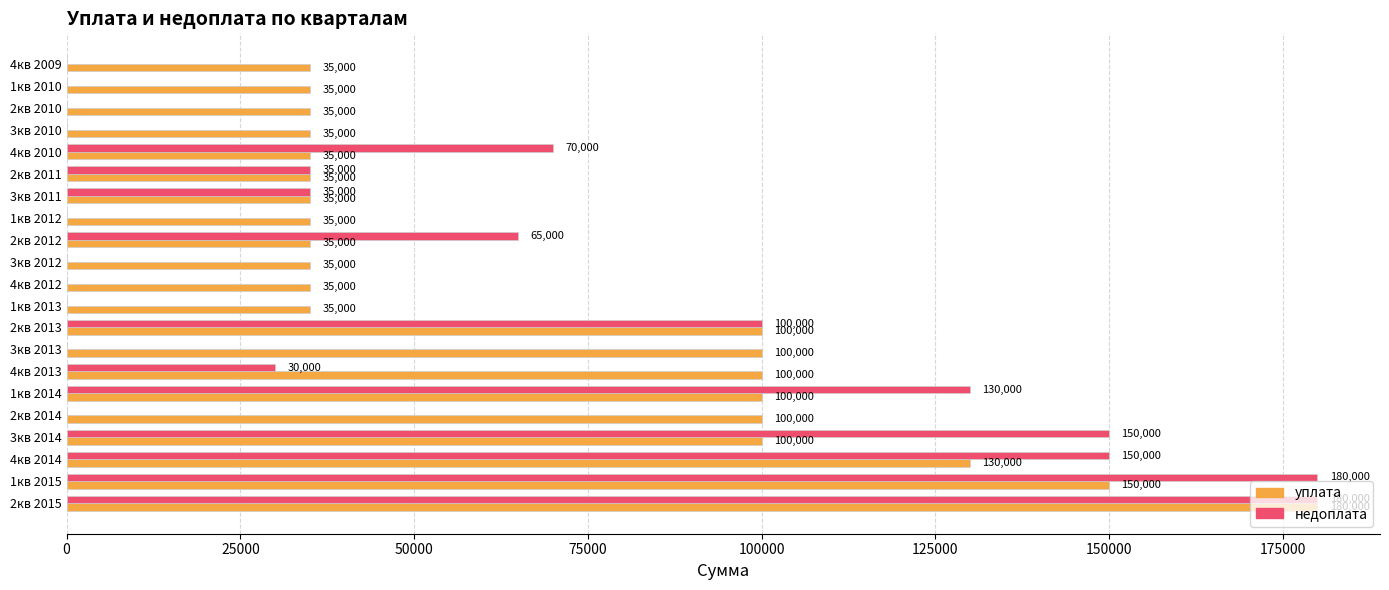

What is the sum of all уплата values?

1480000